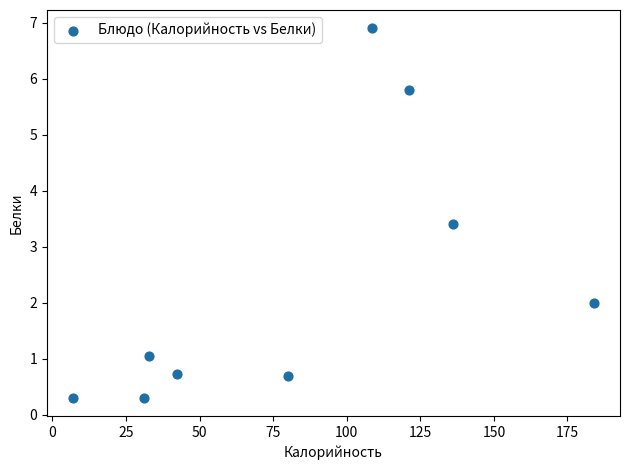

What is the average Y value?

2.4